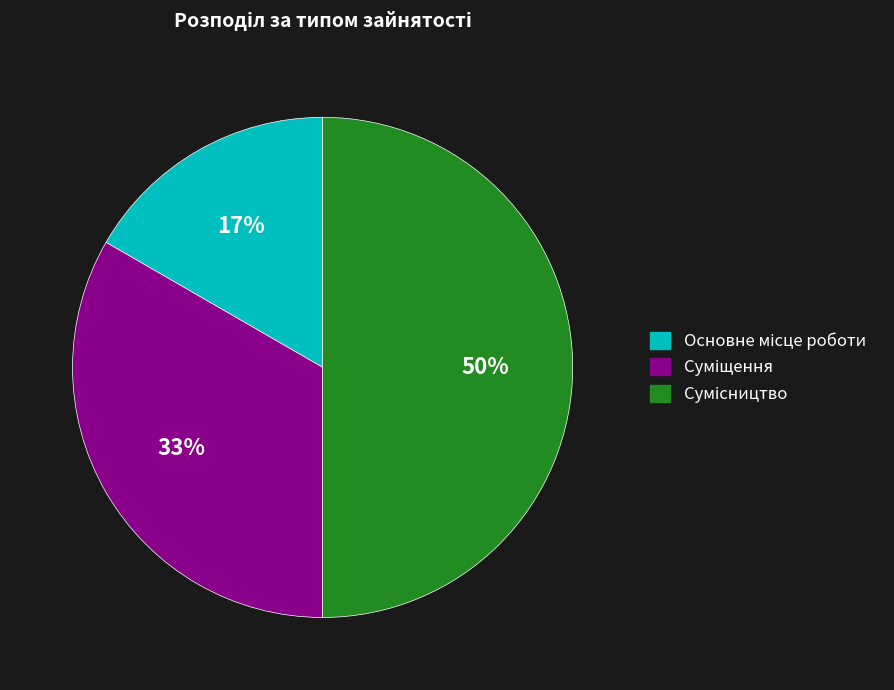

To the nearest percent, what is the average slice percentage?

33%